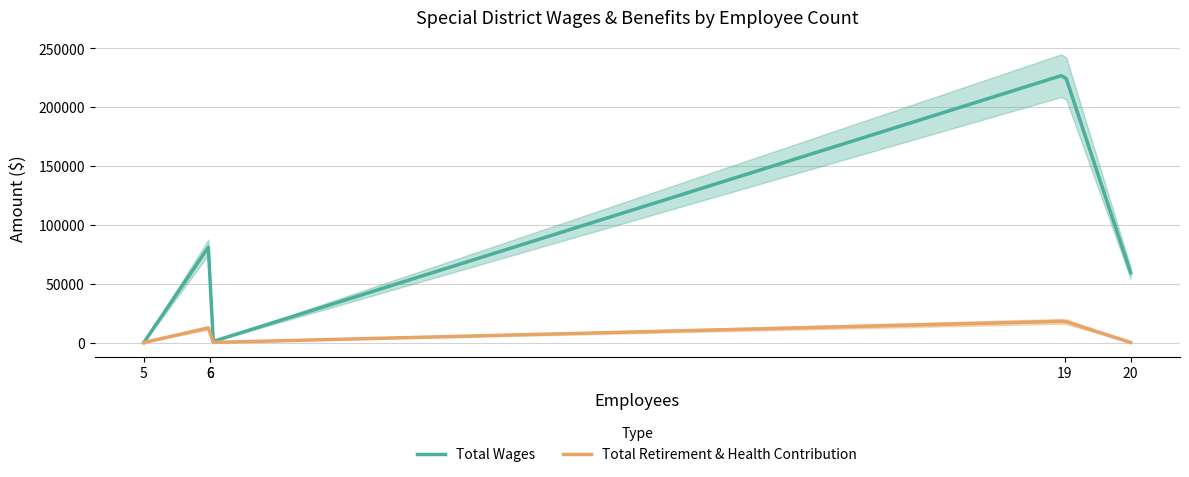

Rank the categories by Total Retirement & Health Contribution value from lowest to highest.

20, 6, 5, 6, 19